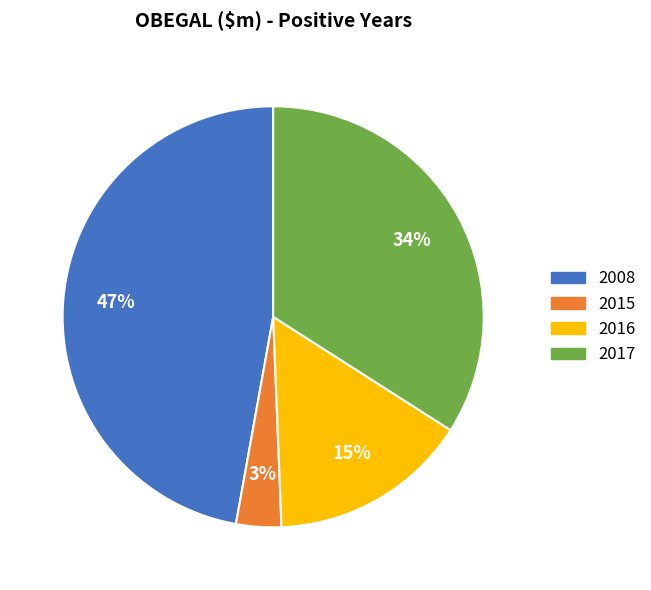

Combined, do 2008 and 2016 account for over 50%?

Yes